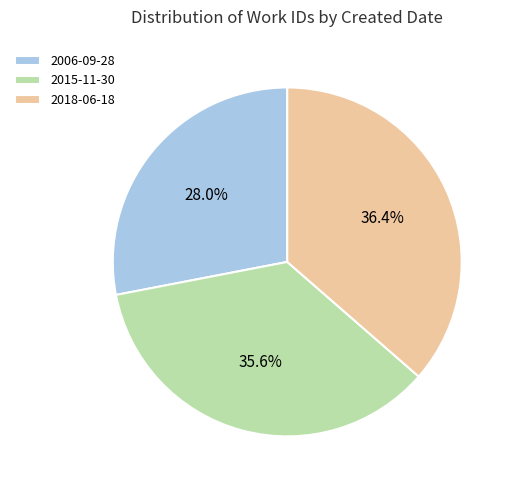

What percentage do 2006-09-28 and 2018-06-18 together represent?

64.4%